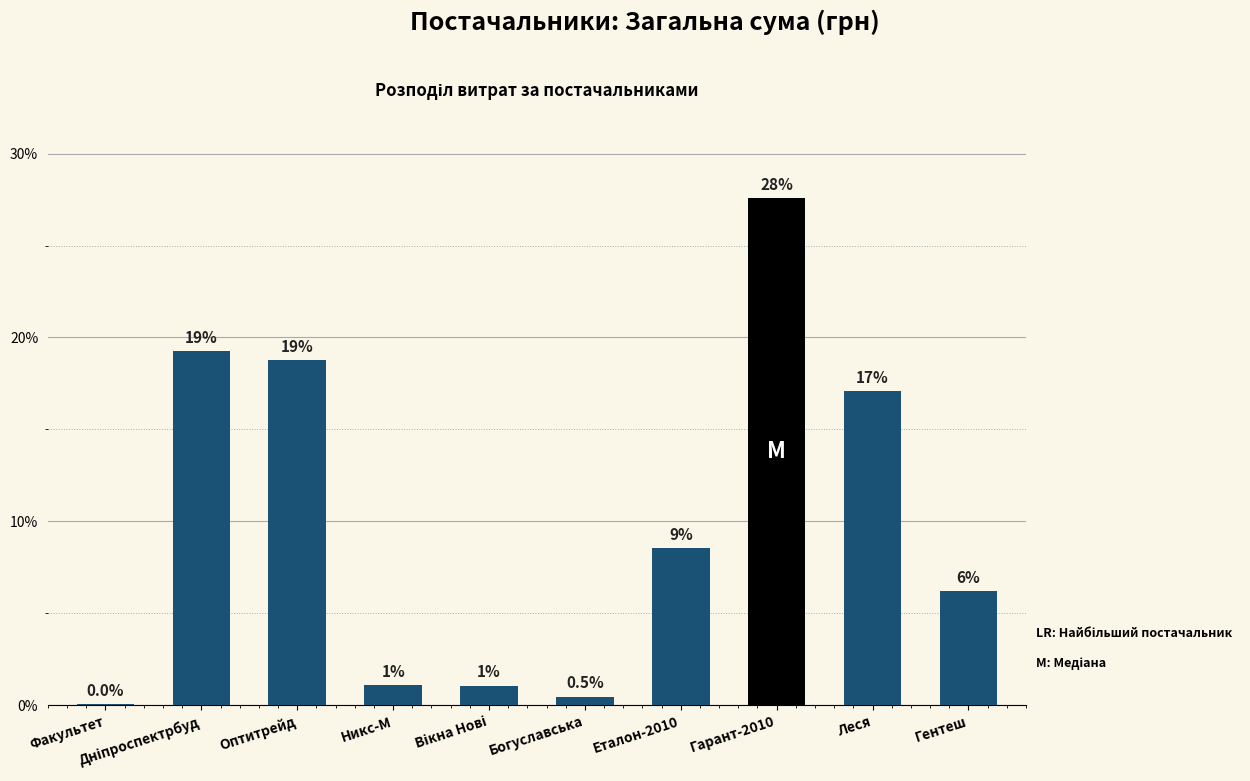

Are the bars horizontal?

No